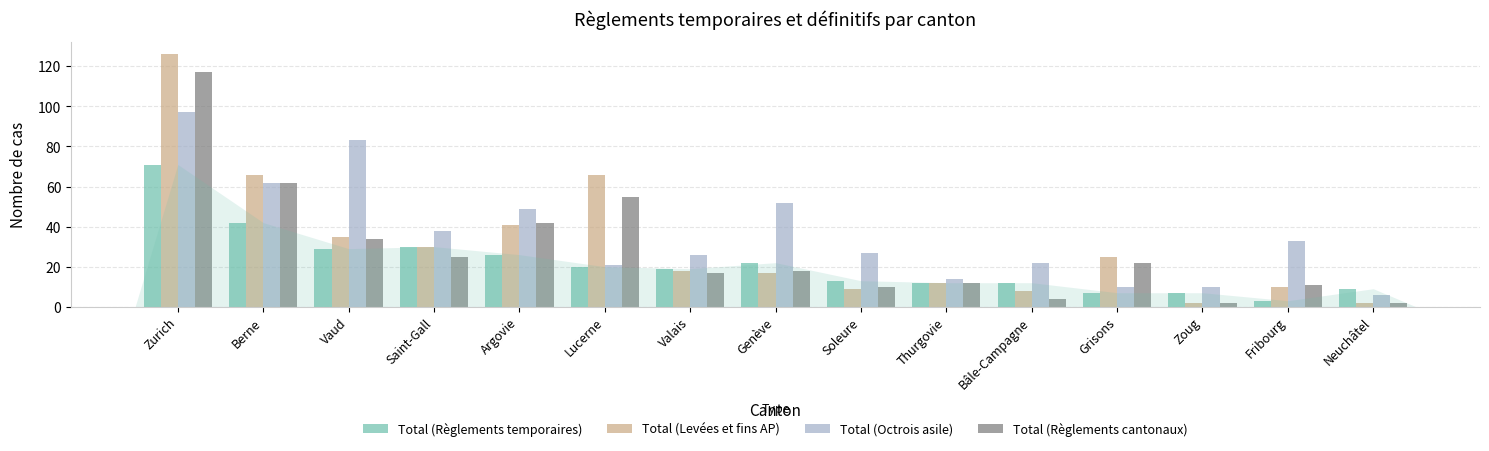

Rank the series by their maximum value, from lowest to highest.

Total (Règlements temporaires), Total (Octrois asile), Total (Règlements cantonaux), Total (Levées et fins AP)